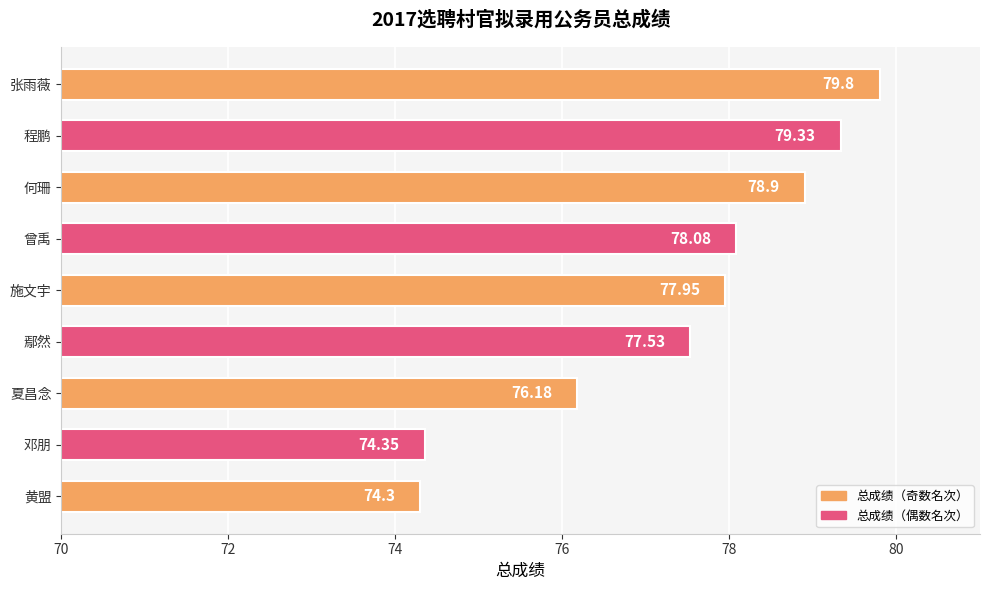

At which label is the value closest to 77?

鄢然